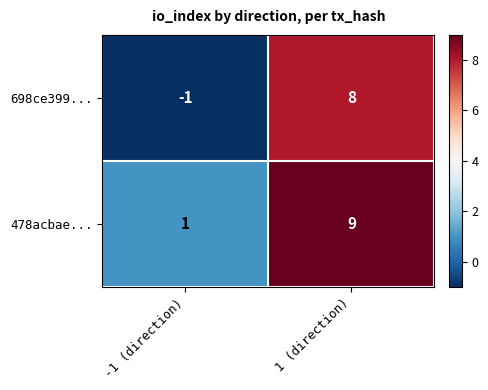

What is the sum of all 698ce399... values?

7